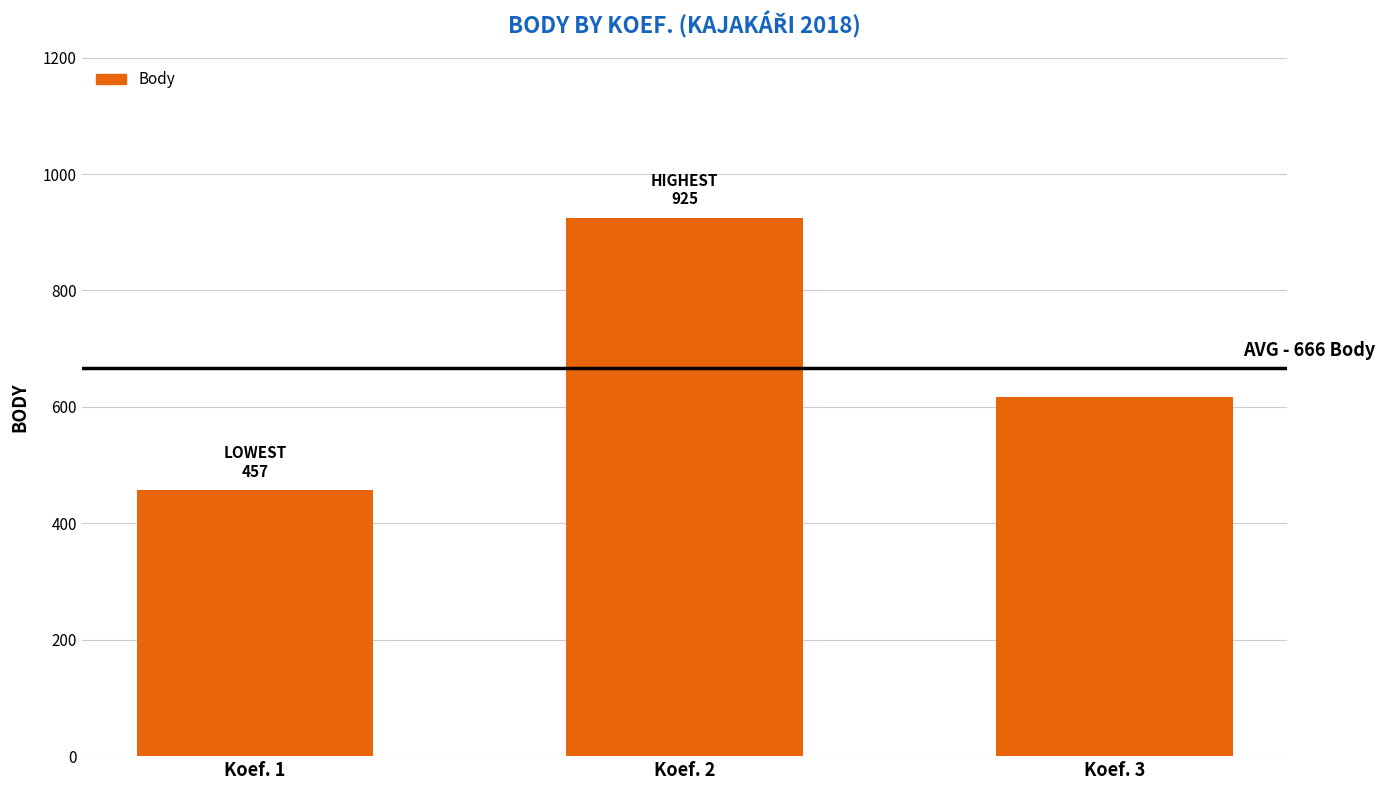

Is it true that the value at Koef. 2 is 1225?

False